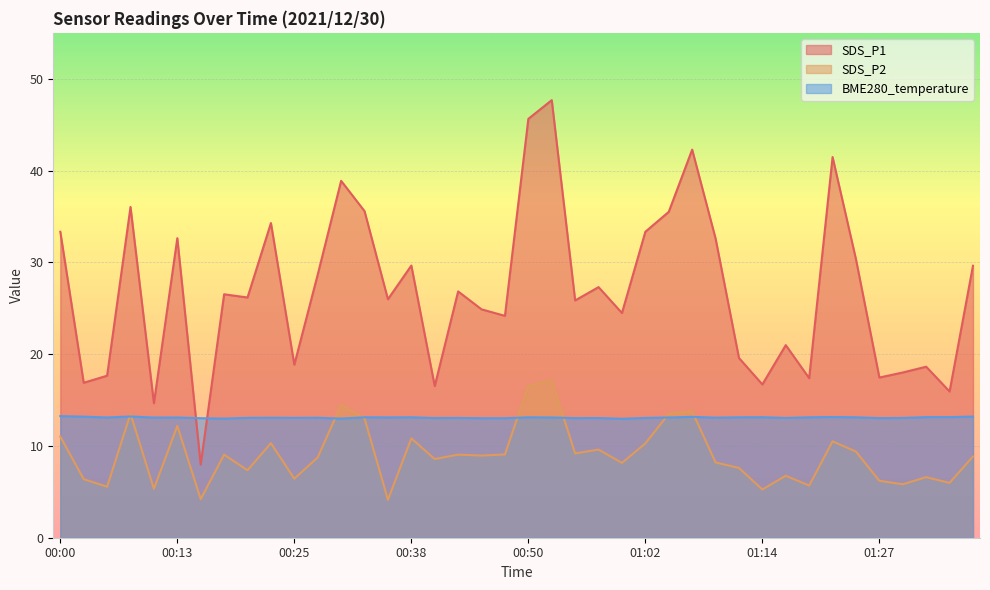

At how many categories does at least one series exceed 21?

26